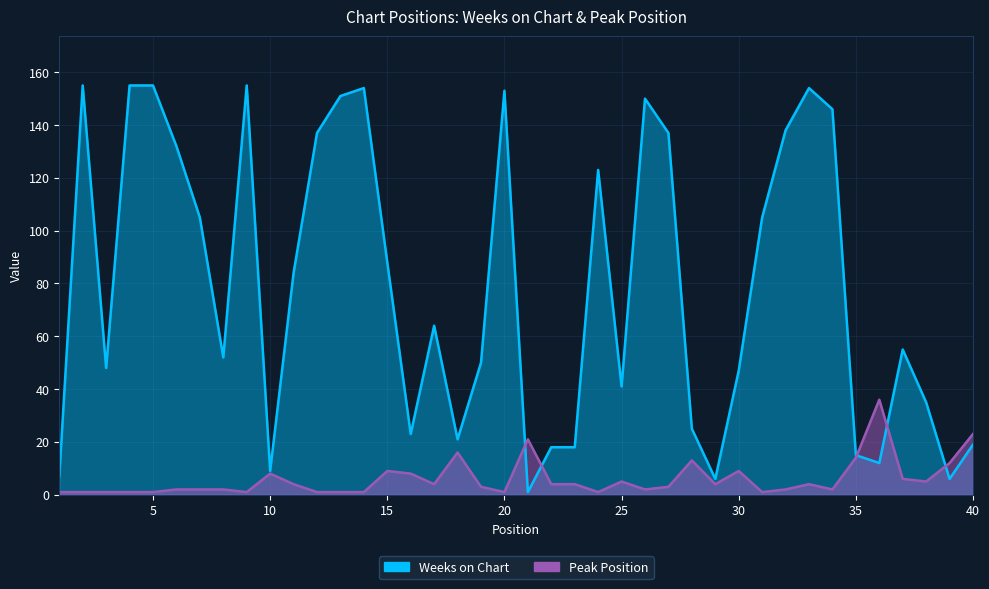

Reading left to right, list all the values displayed in this chart.

Weeks on Chart: 7	155	48	155	155	132	105	52	155	9	84	137	151	154	88	23	64	21	50	153	1	18	18	123	41	150	137	25	6	47	105	138	154	146	15	12	55	35	6	19
Peak Position: 1	1	1	1	1	2	2	2	1	8	4	1	1	1	9	8	4	16	3	1	21	4	4	1	5	2	3	13	4	9	1	2	4	2	14	36	6	5	12	23